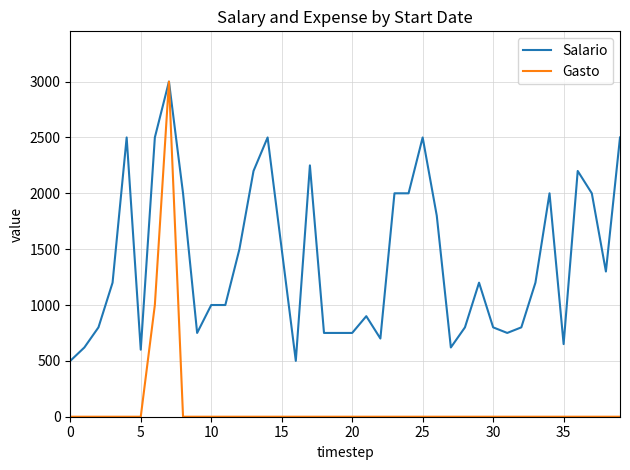

Which series has the largest range (max minus min)?

Gasto